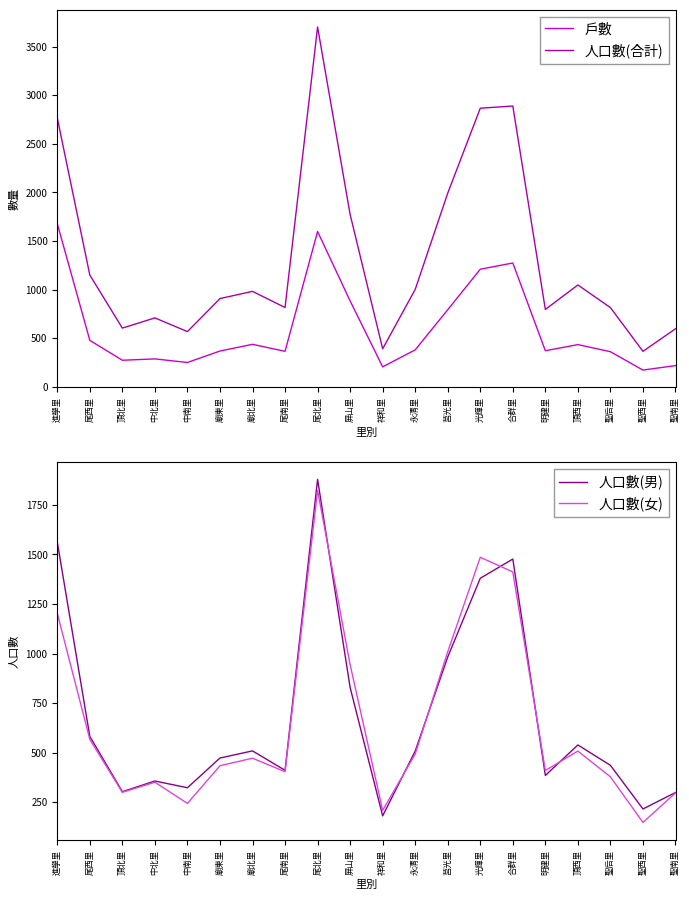

How many interior local peaks does the 戶數 series have?

5